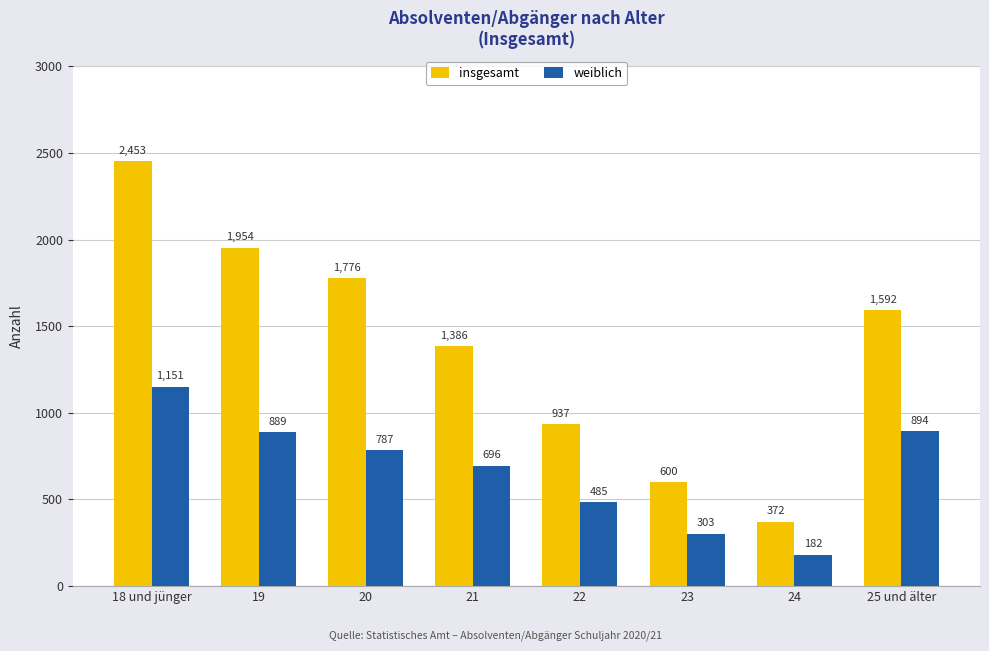

How many distinct data groups are displayed?

2